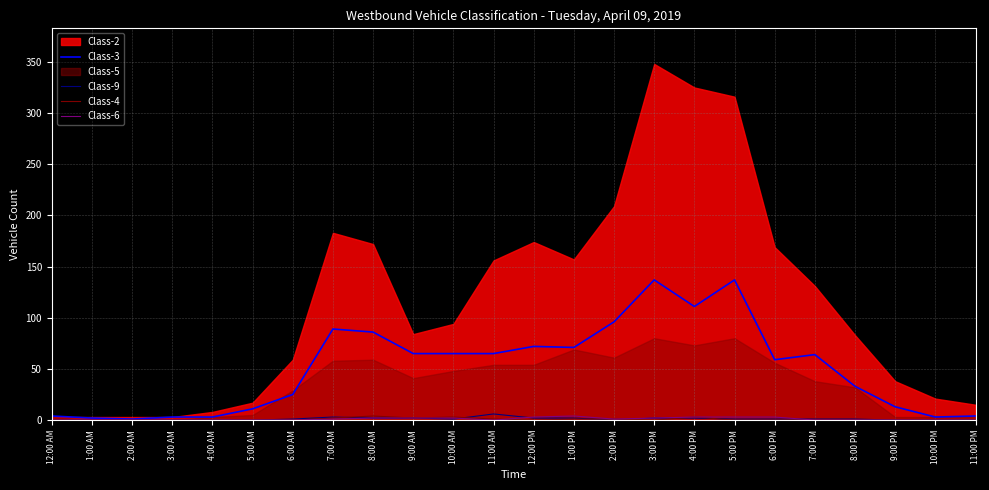

What is the sum of all Class-4 values?

17